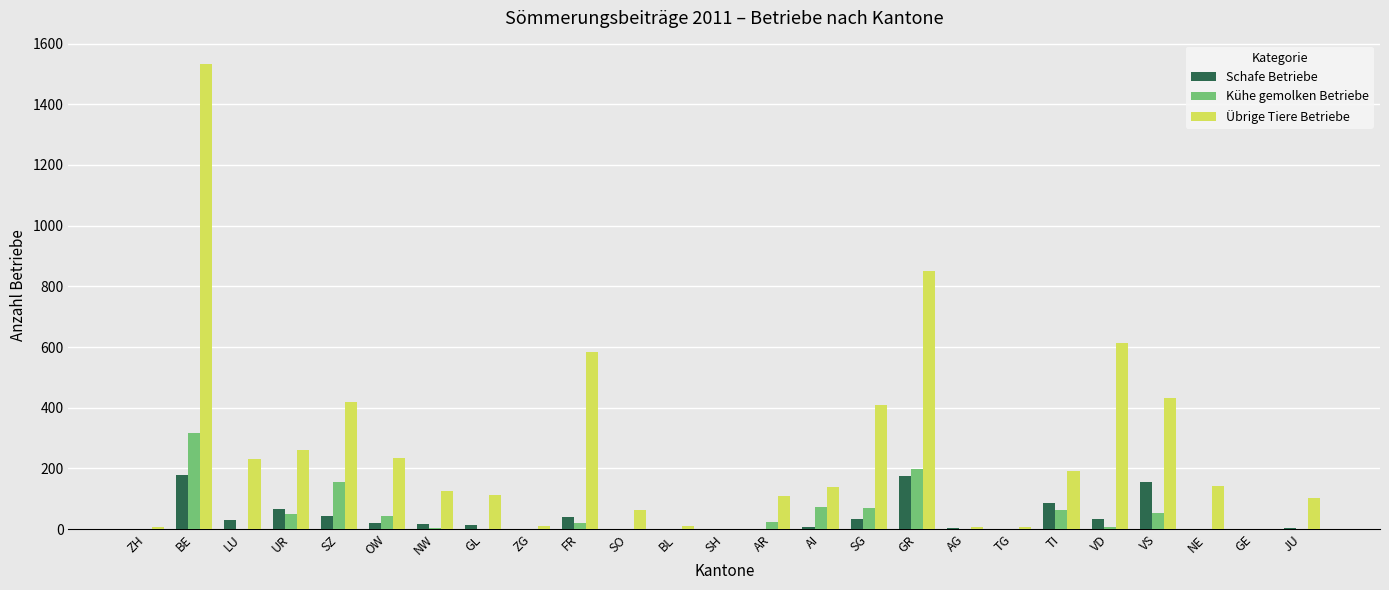

At which label does Übrige Tiere Betriebe reach its peak?

BE